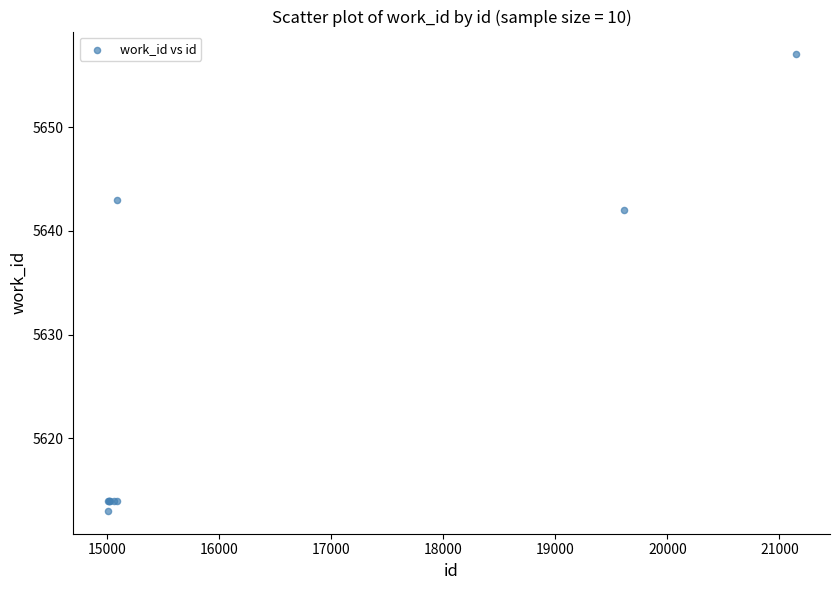

What Y value in the scatter plot is closest to 5635?

5642